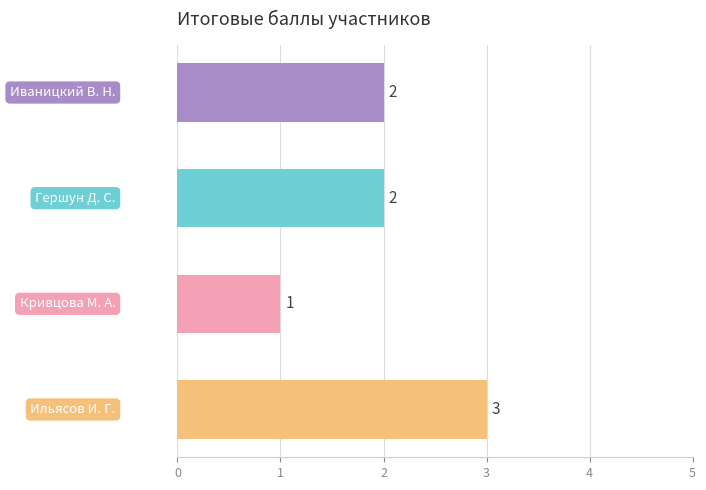

How many values are between 2 and 3?

3